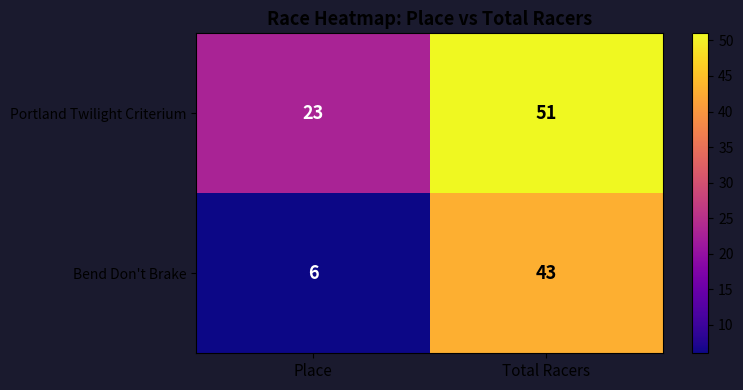

What is the sum of the Portland Twilight Criterium values at Total Racers and Place?

74